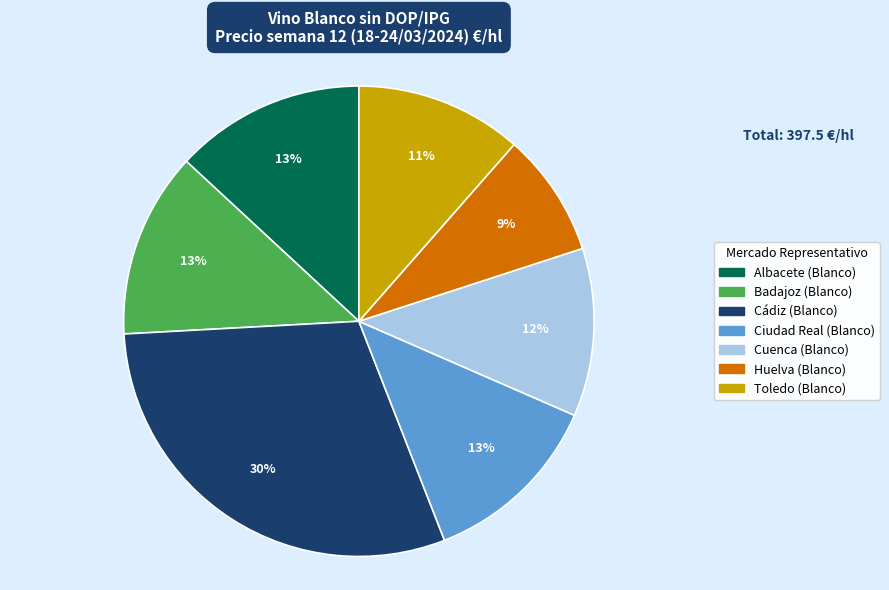

Is the sum of Toledo (Blanco) and Albacete (Blanco) greater than half?

No